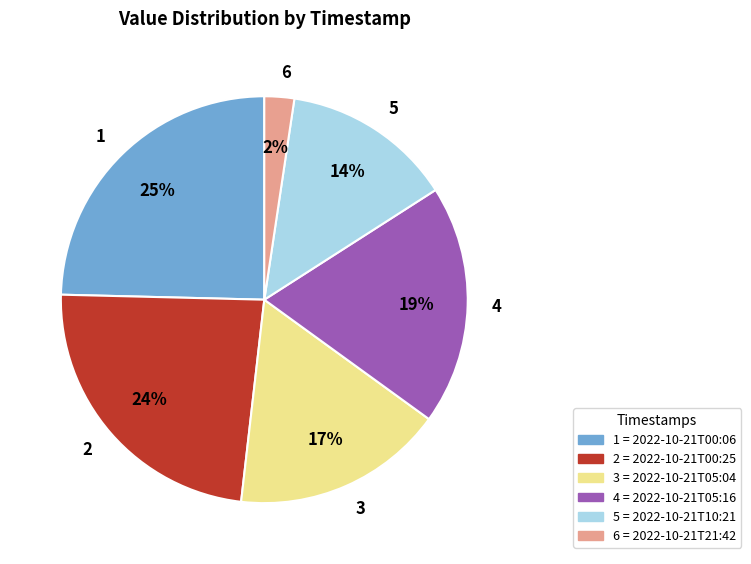

Rank the categories by value from highest to lowest.

1 = 2022-10-21T00:06, 2 = 2022-10-21T00:25, 4 = 2022-10-21T05:16, 3 = 2022-10-21T05:04, 5 = 2022-10-21T10:21, 6 = 2022-10-21T21:42